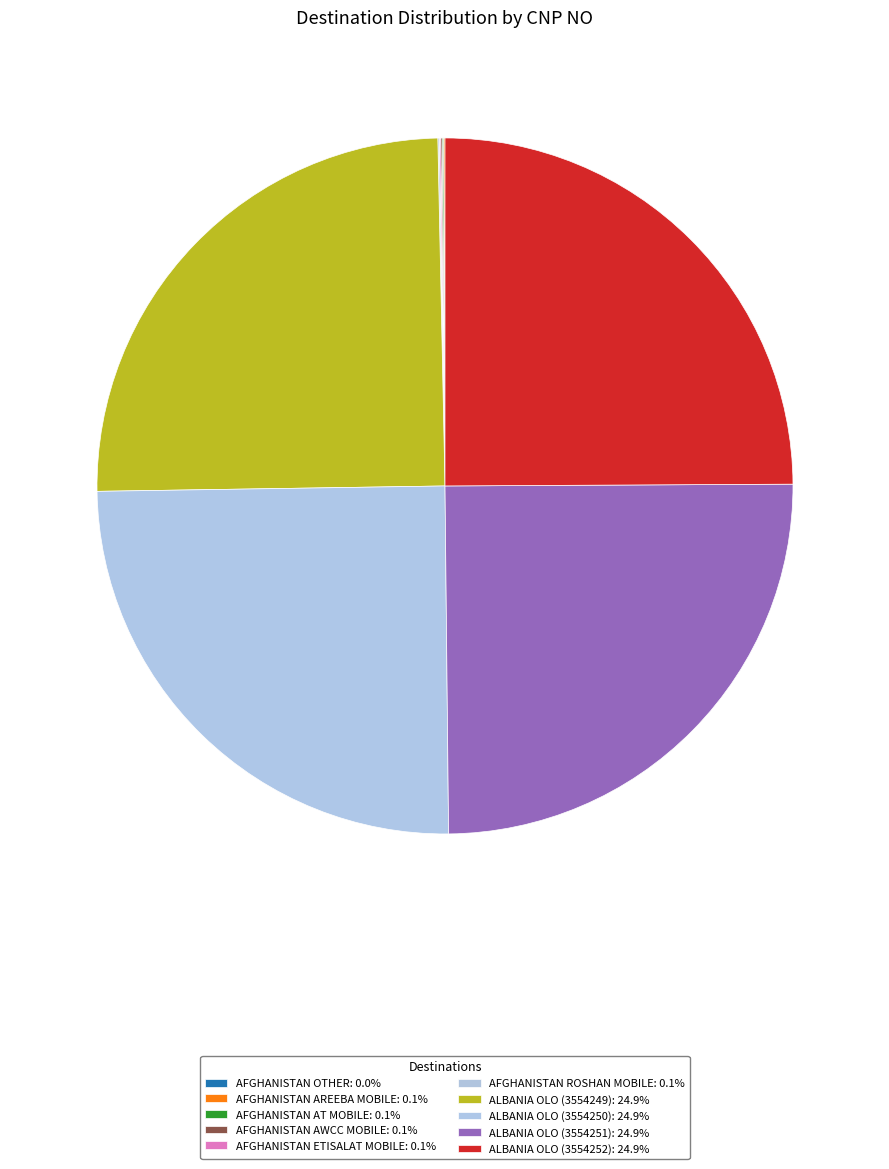

Combined, do ALBANIA OLO (3554251) and ALBANIA OLO (3554250) account for over 50%?

No